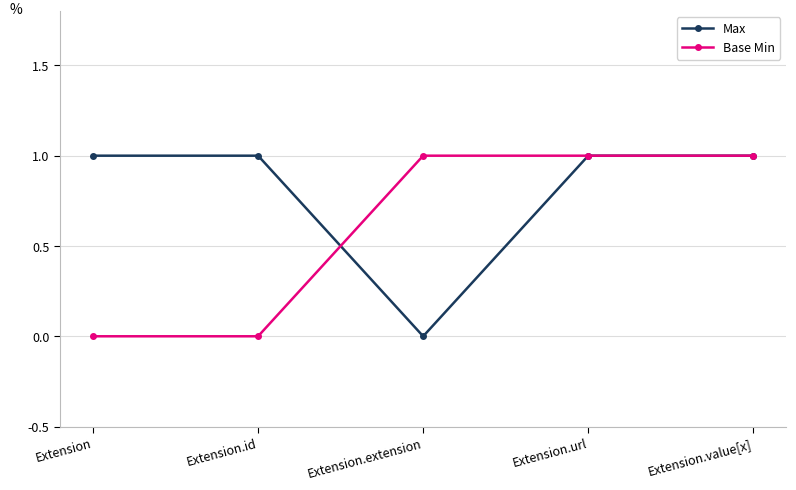

What is the total value across all series at Extension.url?

2